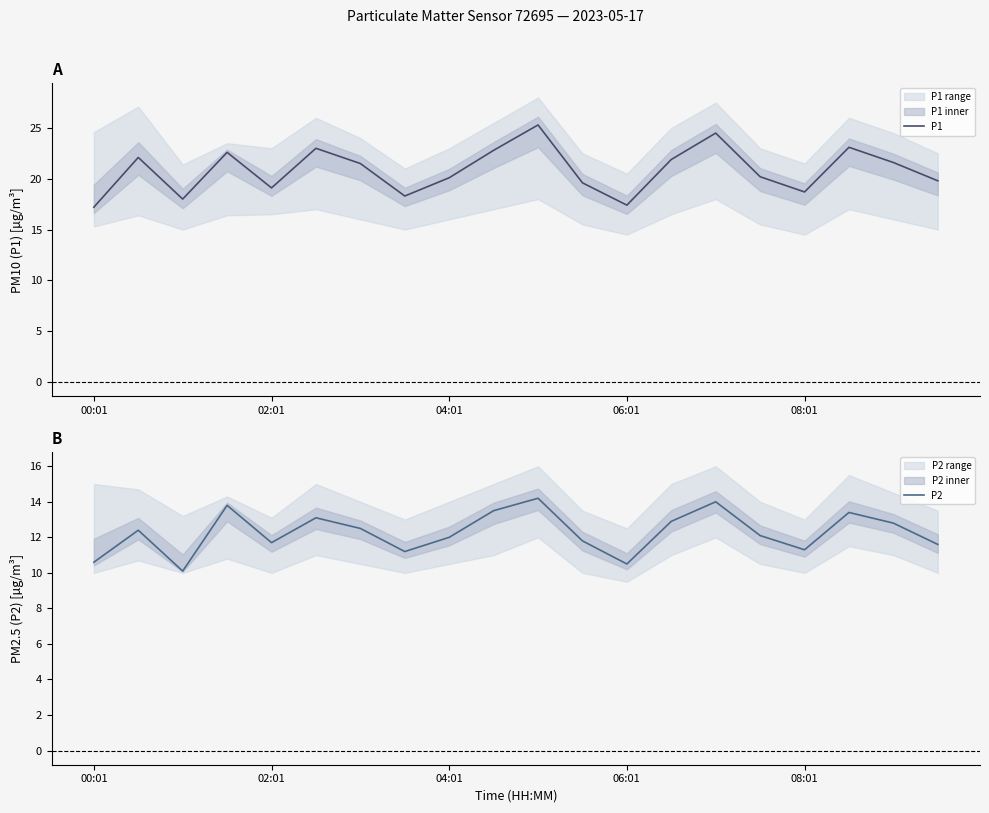

How many series are shown in this chart?

2